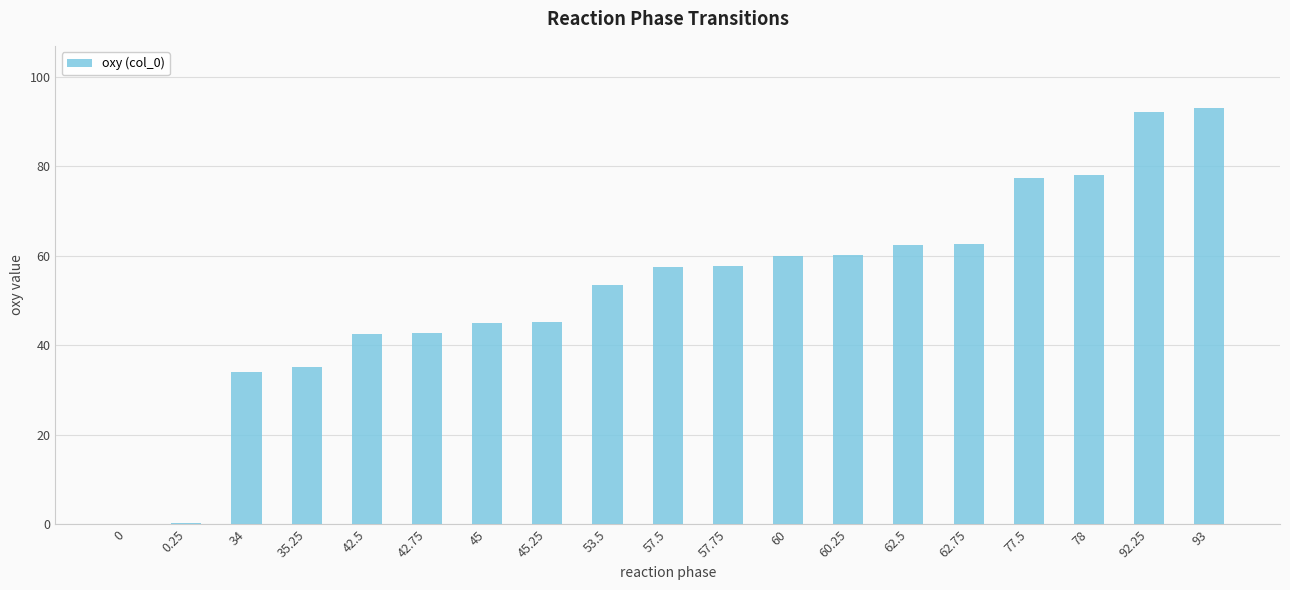

True or false: the data shows 88.7 at 60.

False